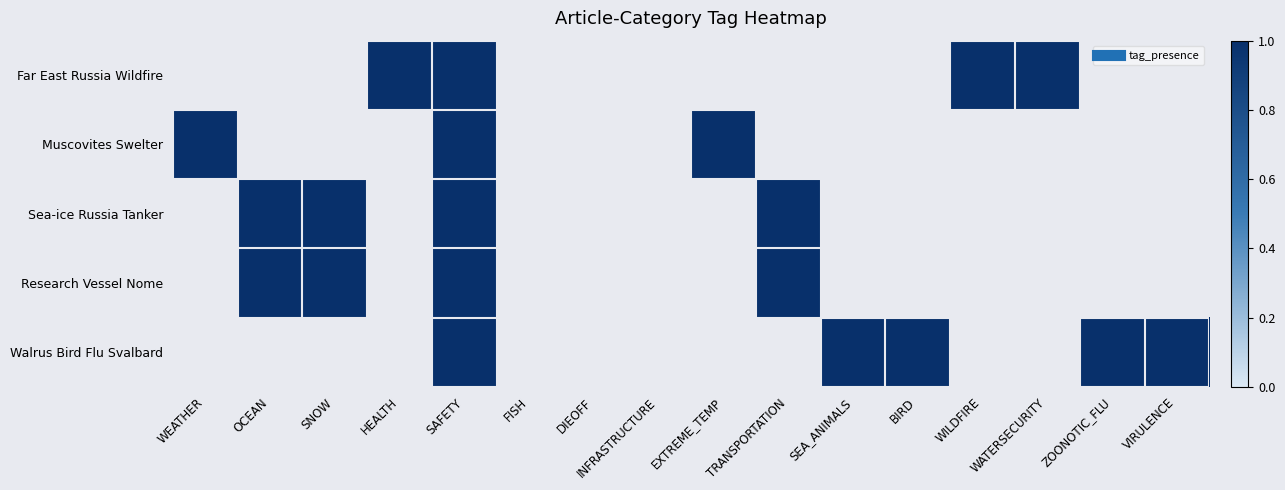

Which series has the largest total across all categories?

Walrus Bird Flu Svalbard